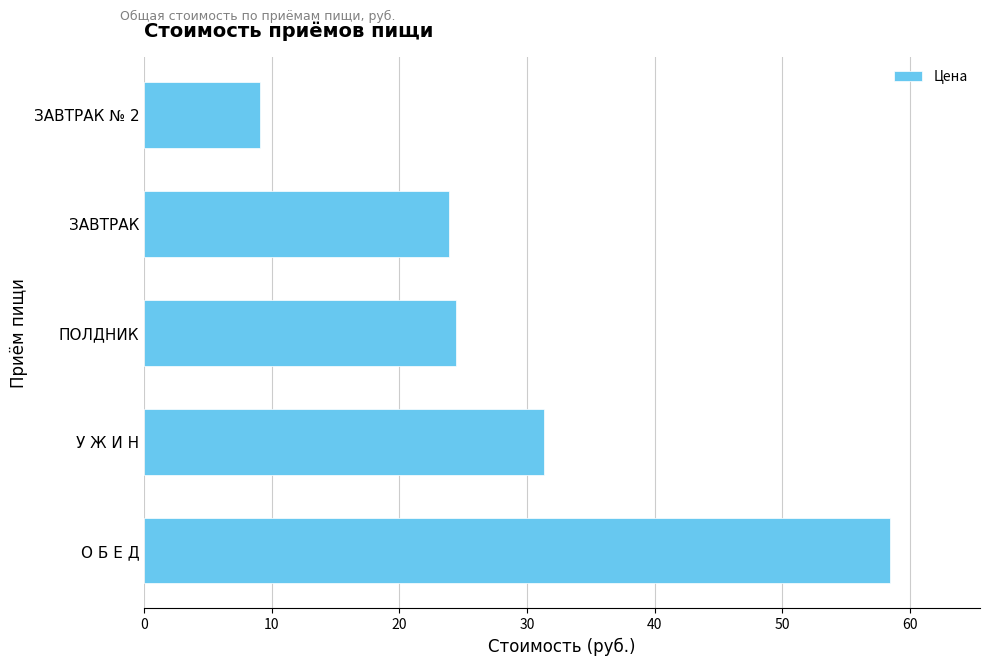

How many bars are there in total?

5